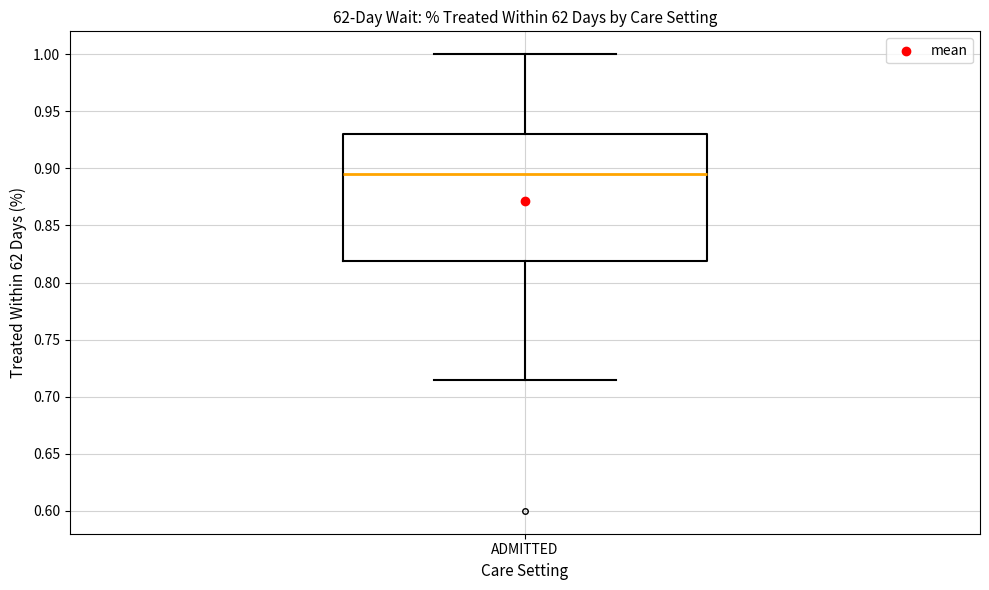

Read this box plot against the y-axis: the position of the median line, the range covered by the box, and the ends of both whiskers. The values are not printed on the chart, so give them approximately, as read against the axis.

median 0.895, box 0.820 to 0.930, whiskers 0.715 to 1.000